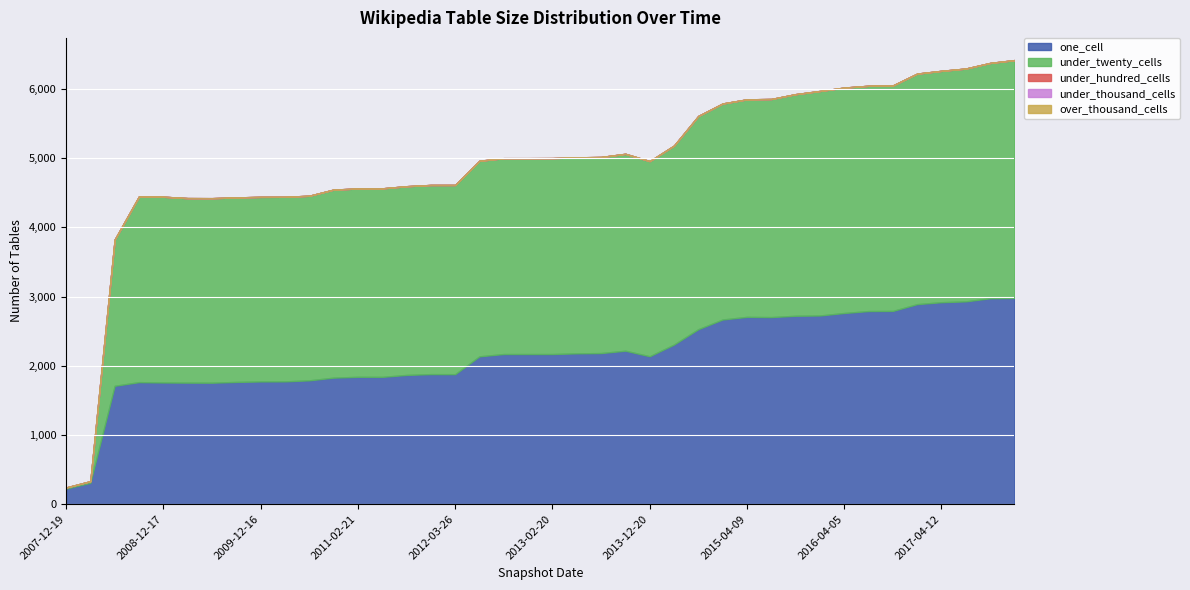

The under_twenty_cells series shows 2717 at 2010-11-17. True or false?

True